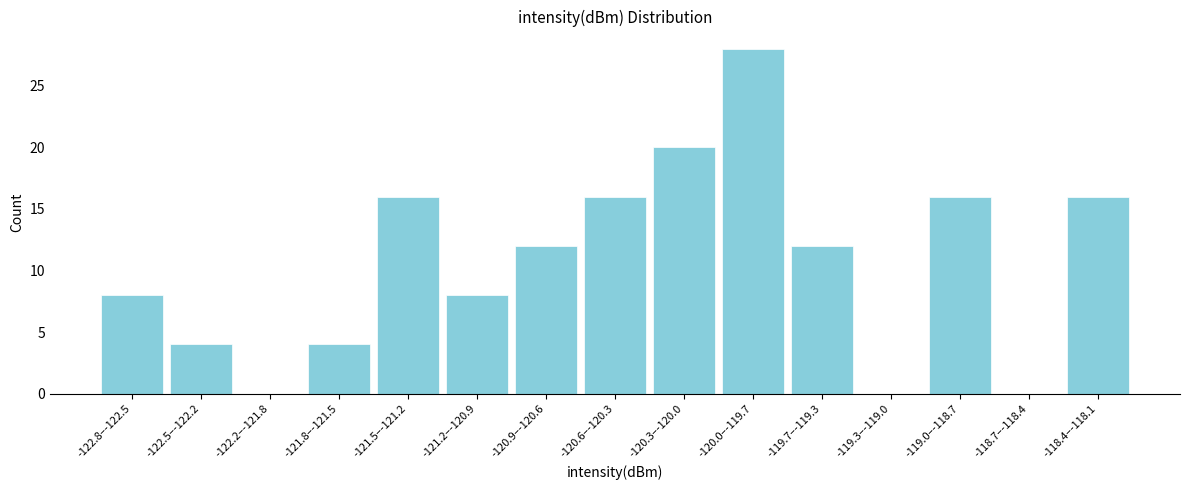

Reading left to right, transcribe all the data shown in this chart.

-122.8–-122.5=8	-122.5–-122.2=4	-122.2–-121.8=0	-121.8–-121.5=4	-121.5–-121.2=16	-121.2–-120.9=8	-120.9–-120.6=12	-120.6–-120.3=16	-120.3–-120.0=20	-120.0–-119.7=28	-119.7–-119.3=12	-119.3–-119.0=0	-119.0–-118.7=16	-118.7–-118.4=0	-118.4–-118.1=16